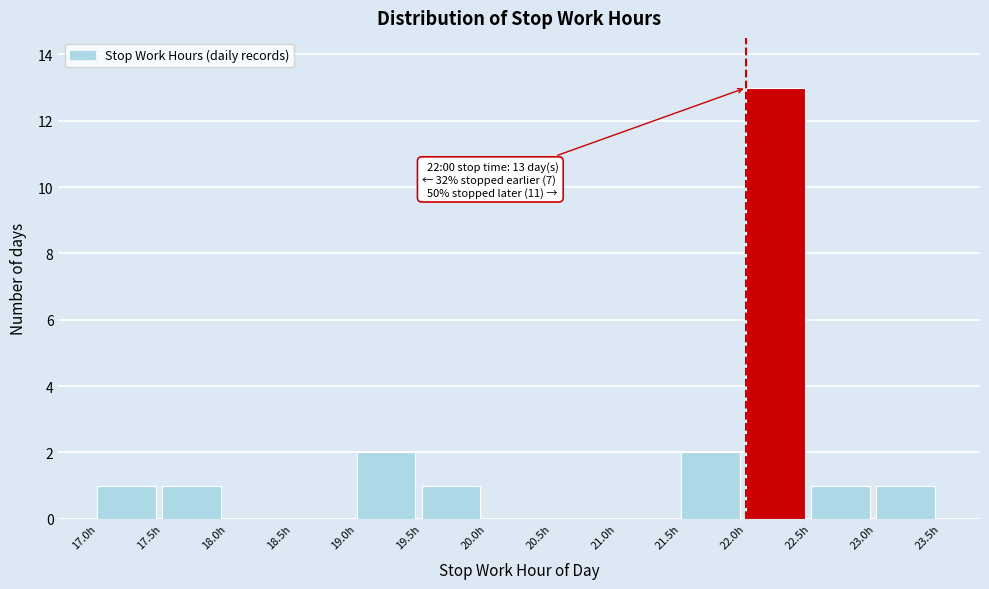

Which range on the x-axis has the tallest bar?

22.0 to 22.5